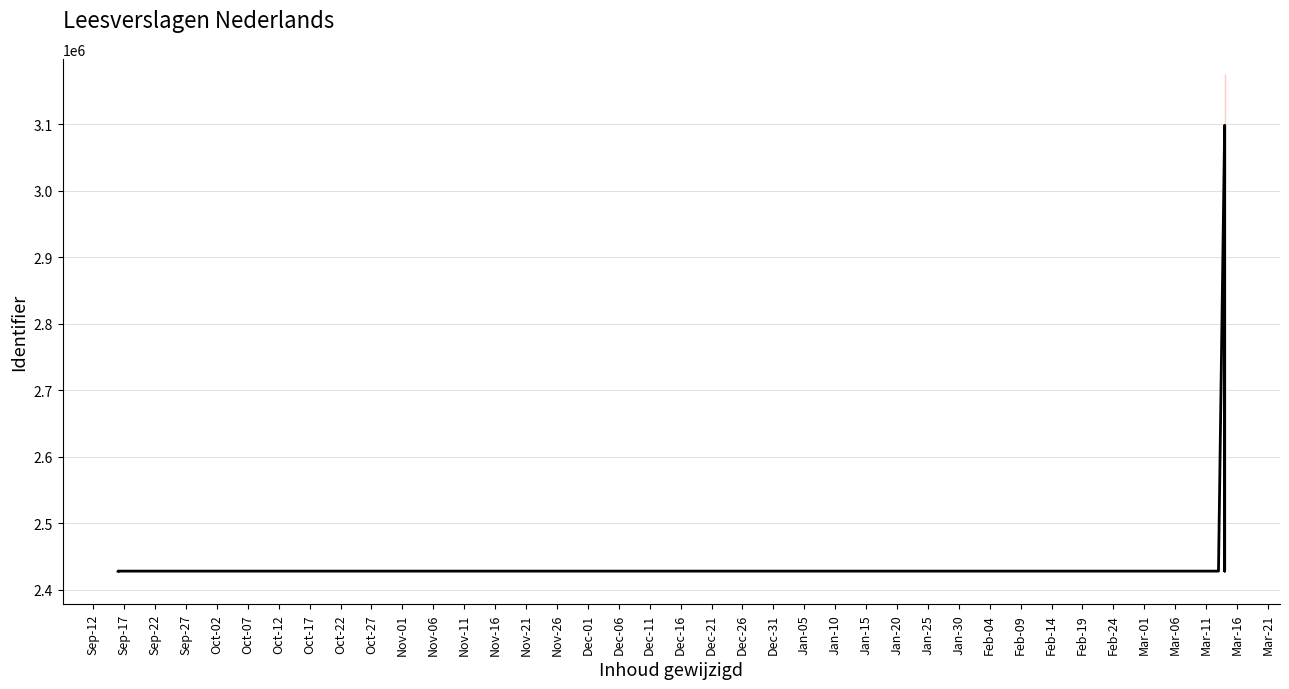

Between Dec-01 and Oct-02, which is larger?

Dec-01